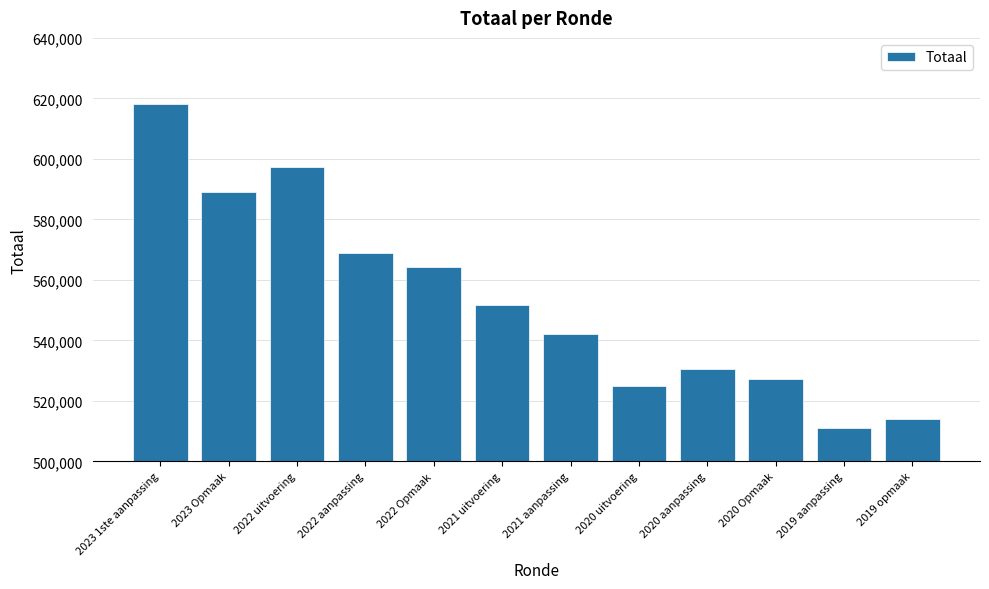

Are the bars grouped side by side (vs. stacked)?

No